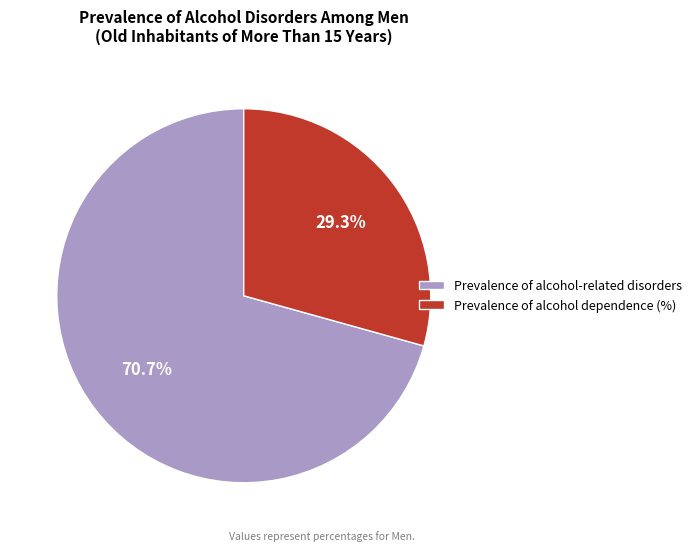

Count the number of slices in the pie.

2